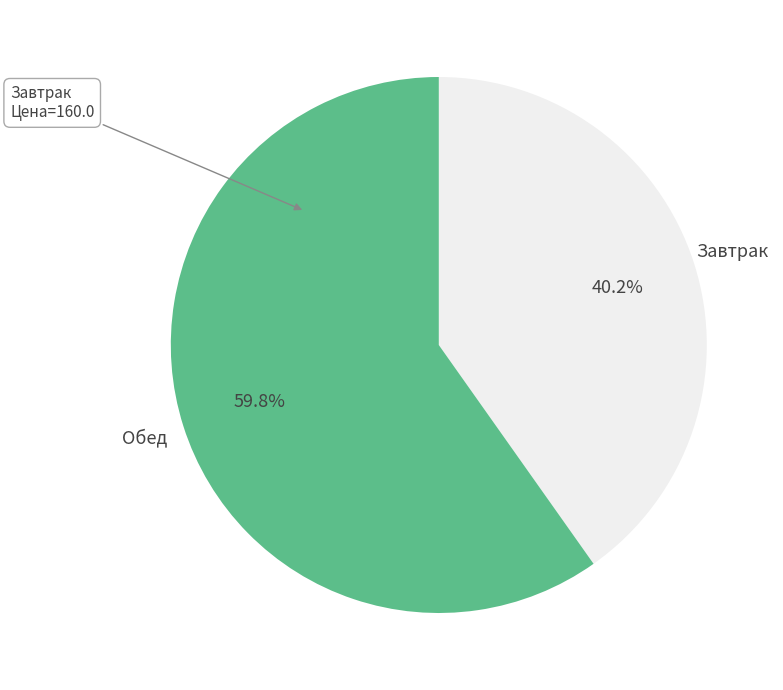

How many slices are in this pie chart?

2